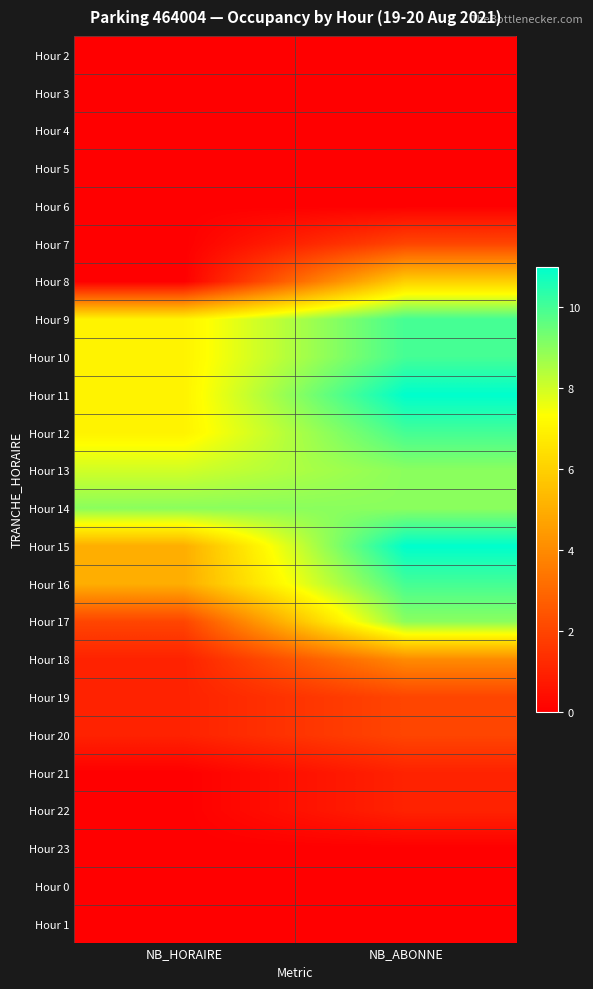

How many series are shown in this chart?

24